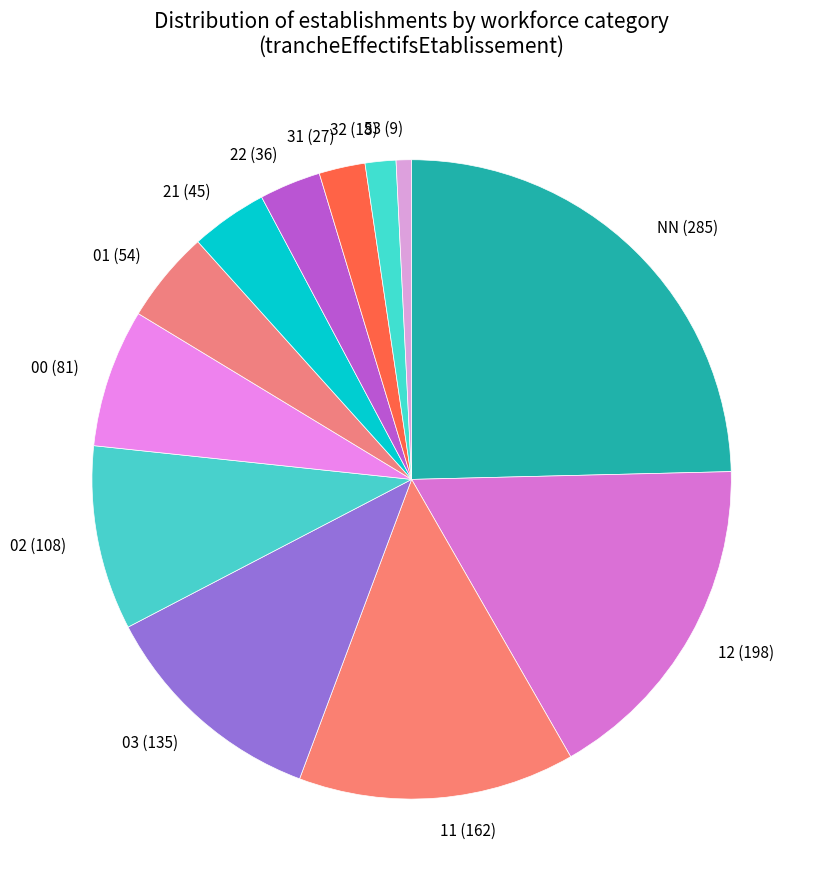

Which category has the biggest portion of the pie?

NN